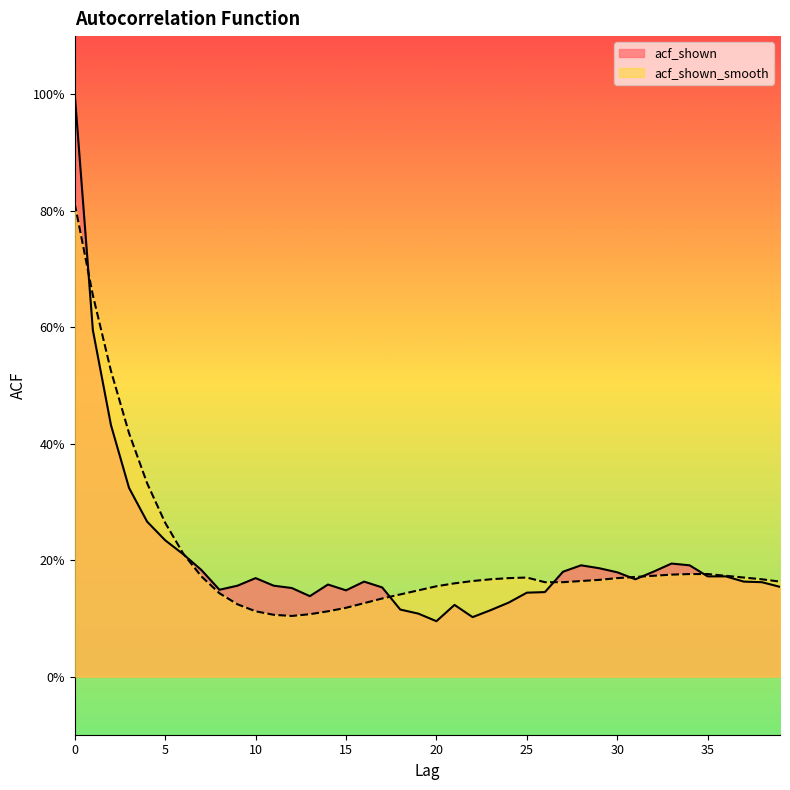

Where is acf_shown nearest to the value 0?

20